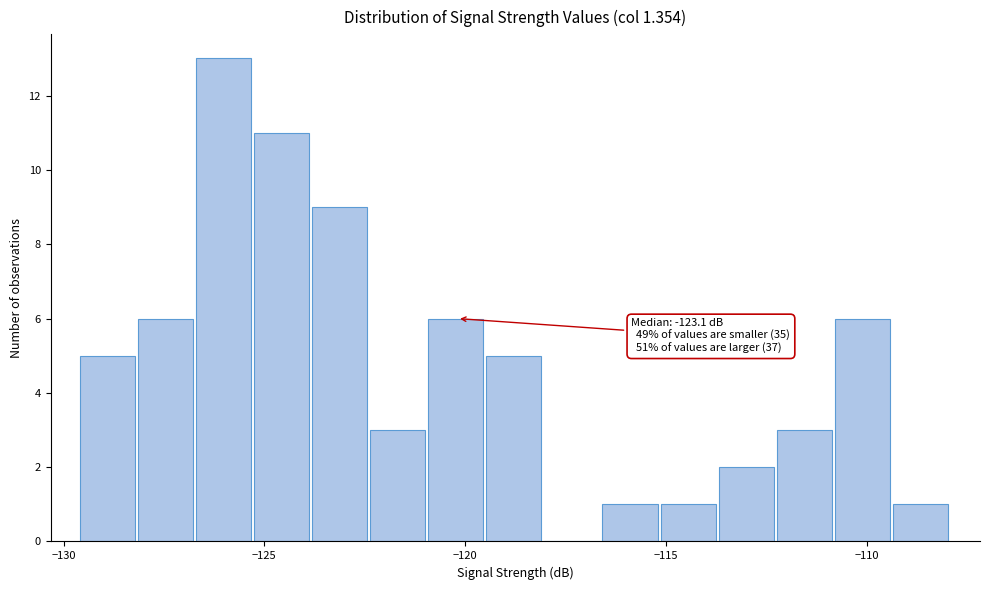

Read against the x-axis, roughly where is the centre of the tallest bar?

-126.0